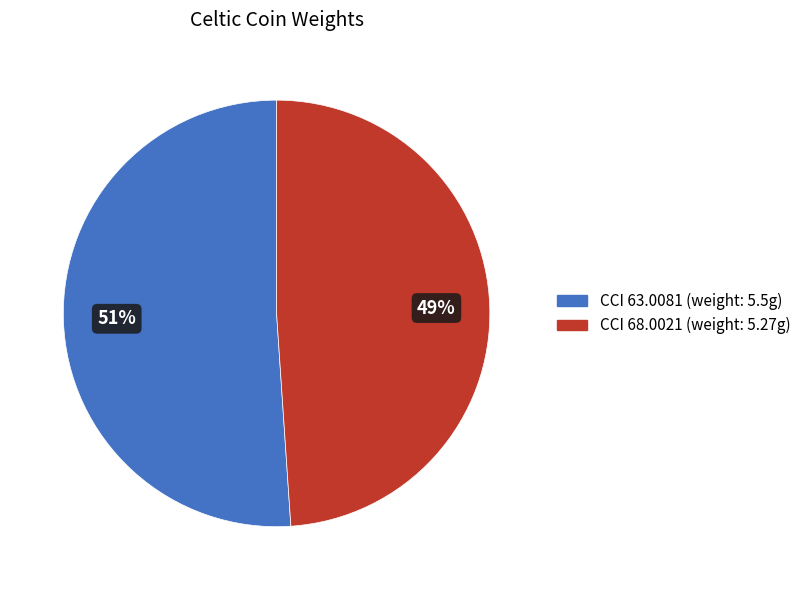

The CCI 63.0081 slice represents 51% of the pie. True or false?

True